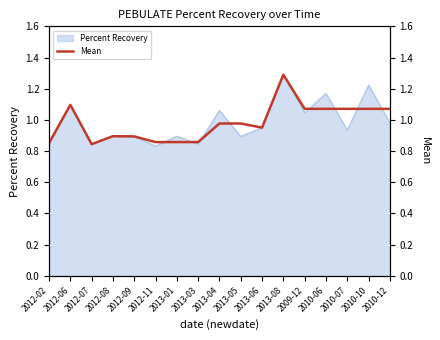

Does the chart display data point markers on the line(s)?

No